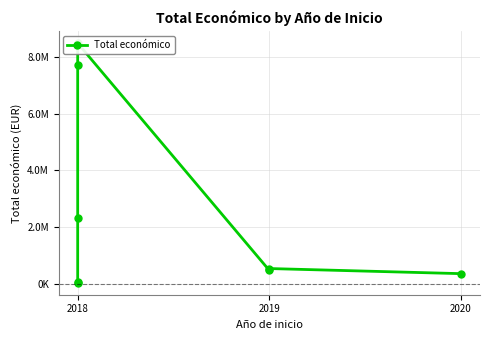

What is the sum of all values?

20000157.2